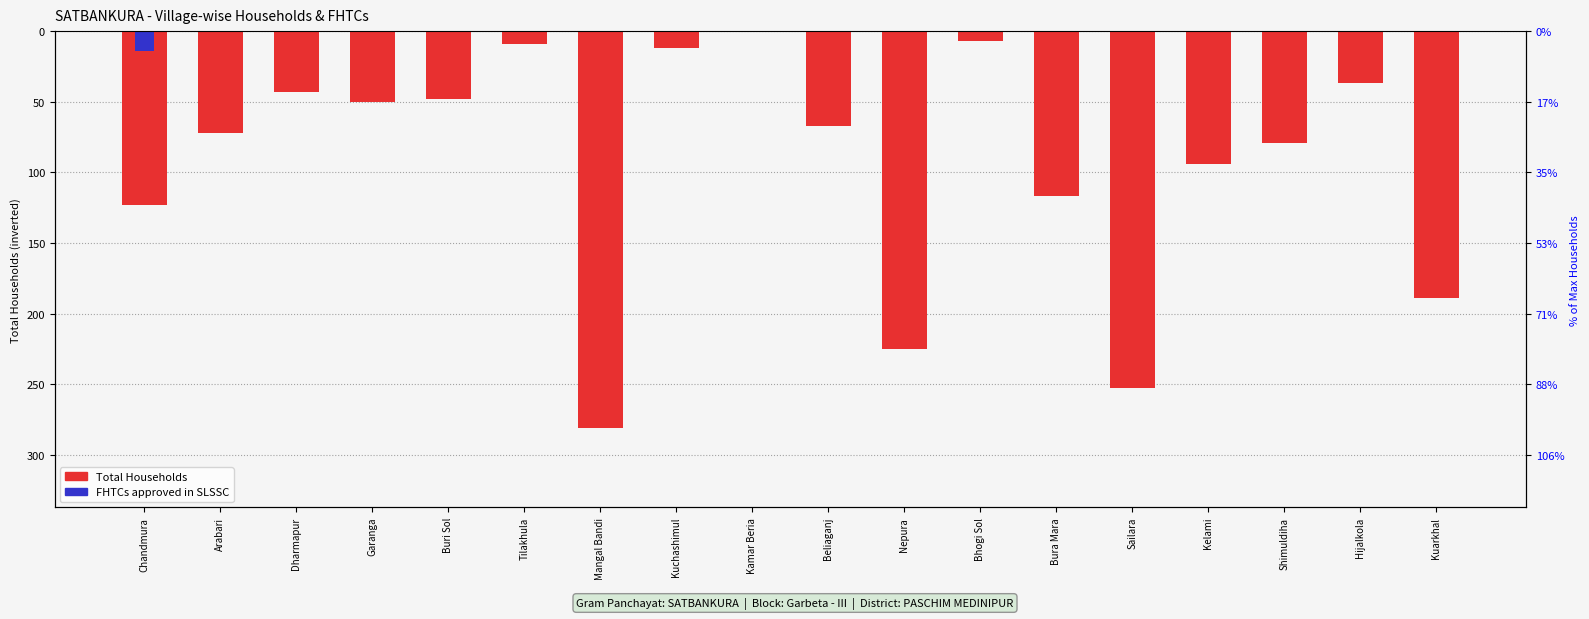

Are the bars horizontal?

No